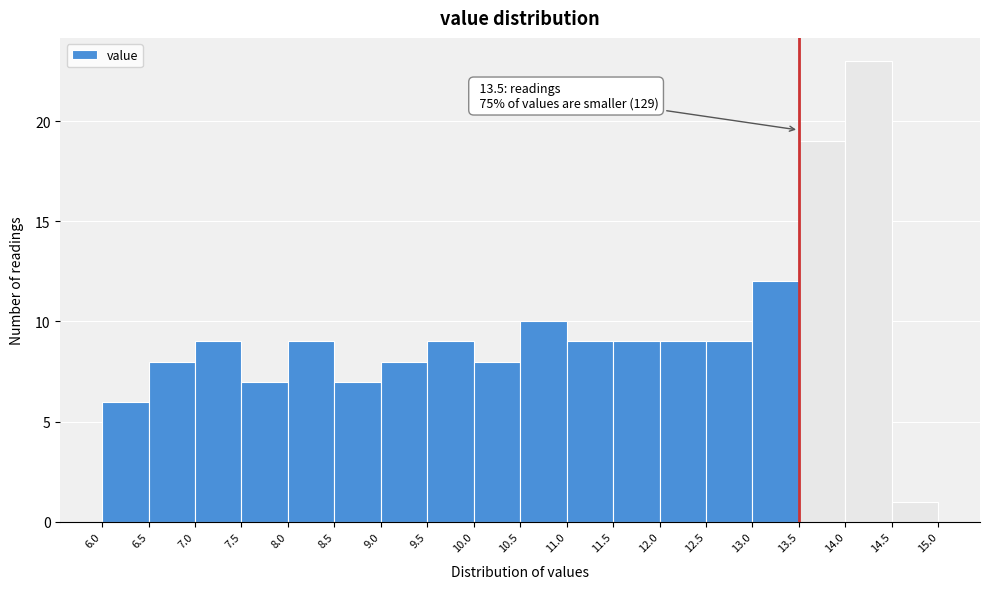

Over which range of the x-axis is the bar tallest?

14.0 to 14.5